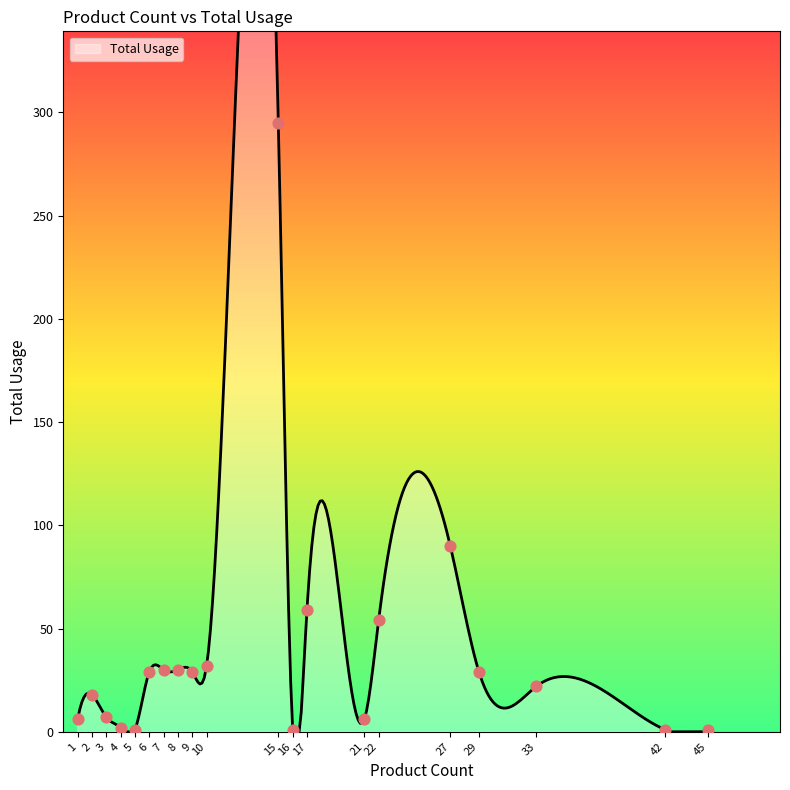

Approximately how many times larger is the value at 9 compared to 17?

0.5